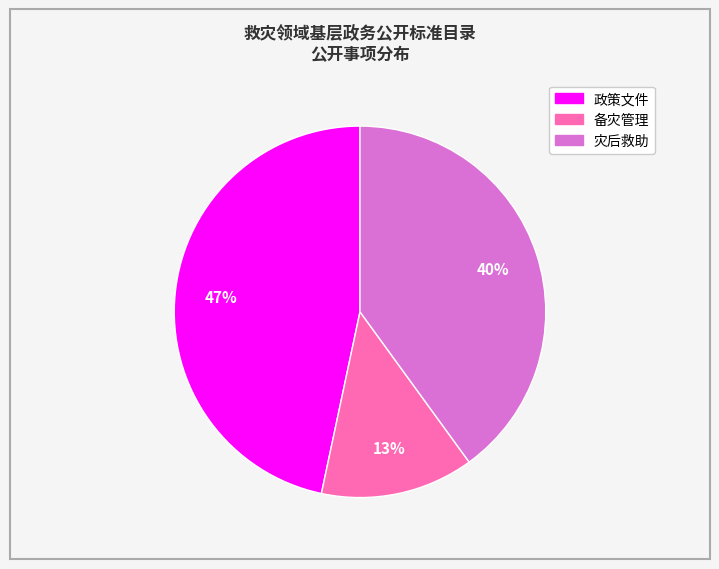

Is there a majority slice in this chart?

No